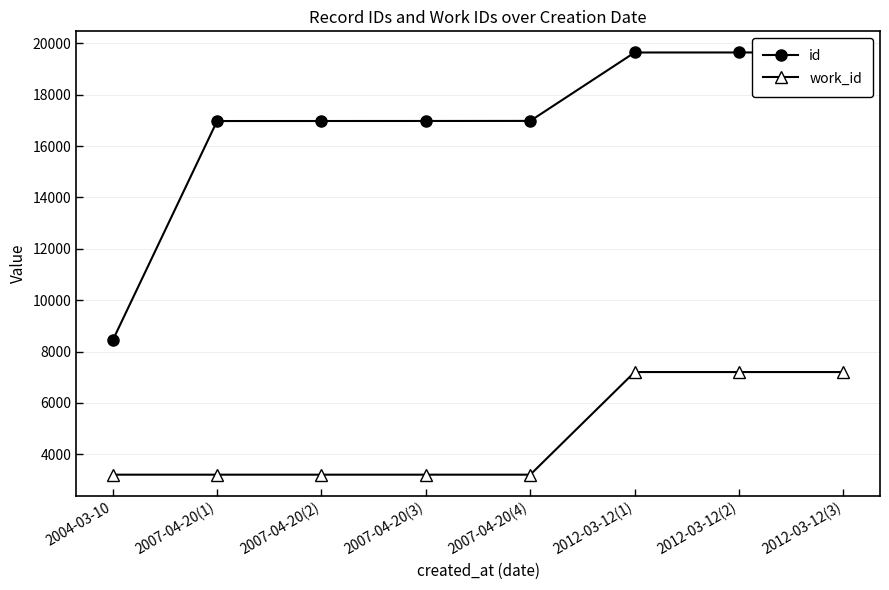

True or false: work_id has more than 2 points higher than both neighbors.

False